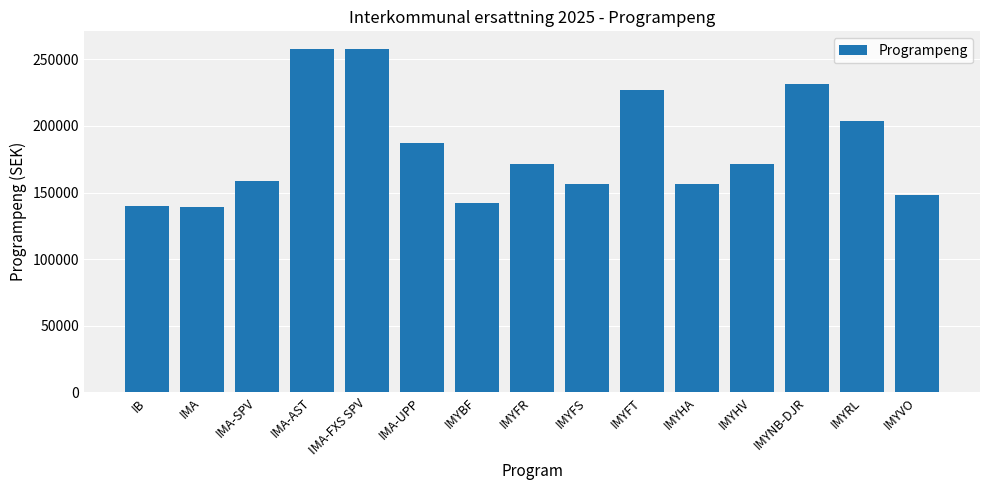

What is the sum of all values?

2749683